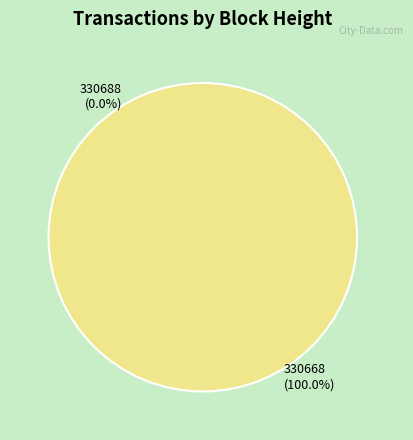

What is the majority slice?

330668